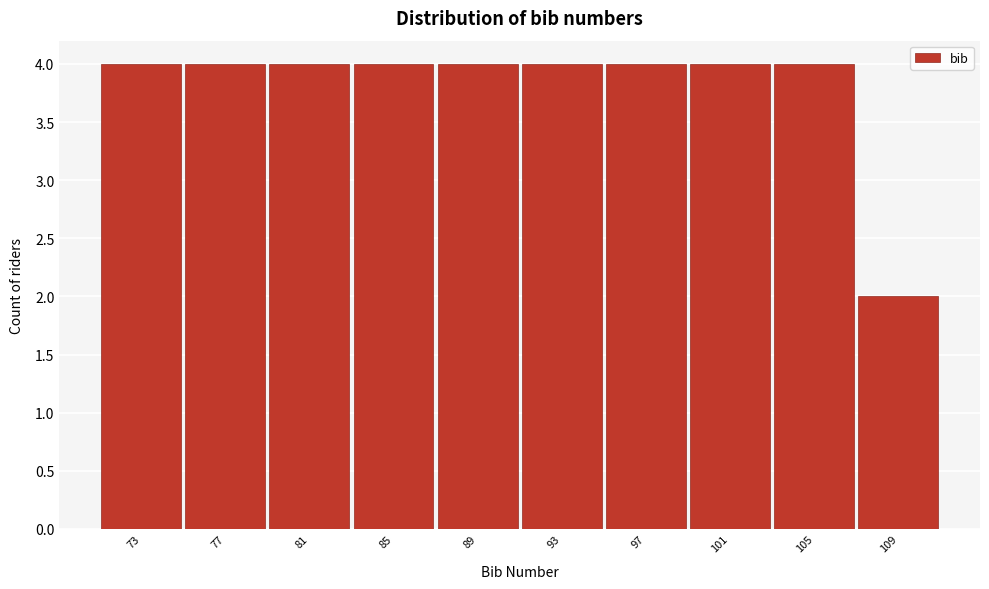

Reading left to right, what are all the values shown in this chart?

73=4	77=4	81=4	85=4	89=4	93=4	97=4	101=4	105=4	109=2